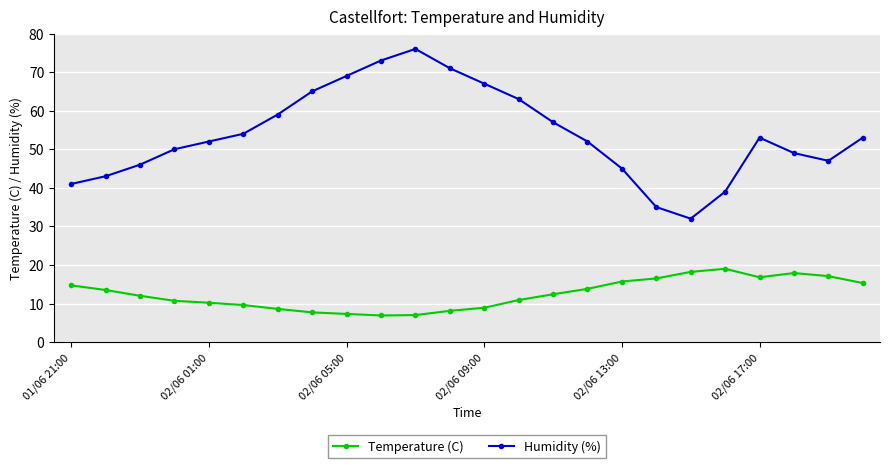

Which series has the largest total across all categories?

Humidity (%)